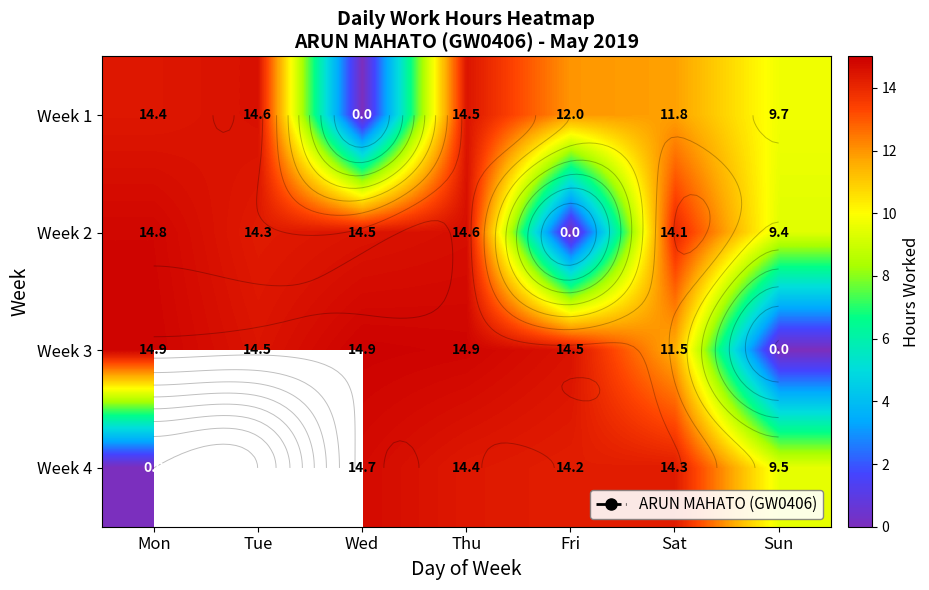

Which series has the widest spread of values?

Week 3